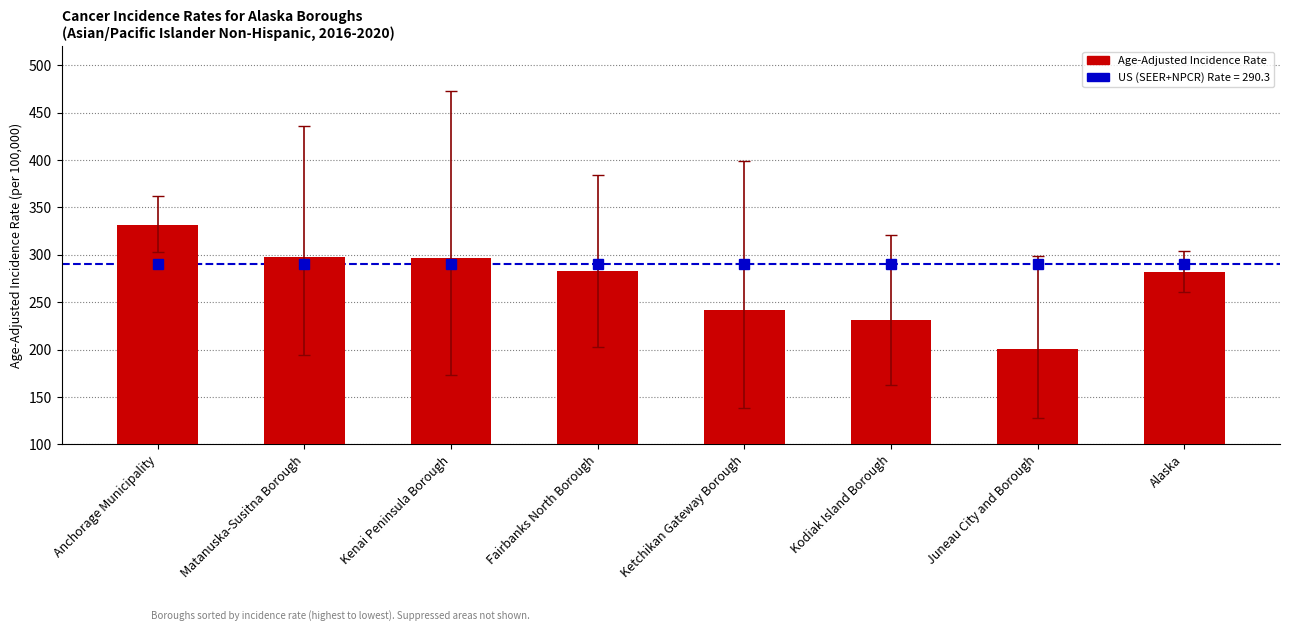

Which label corresponds to the largest value in the chart?

Anchorage Municipality